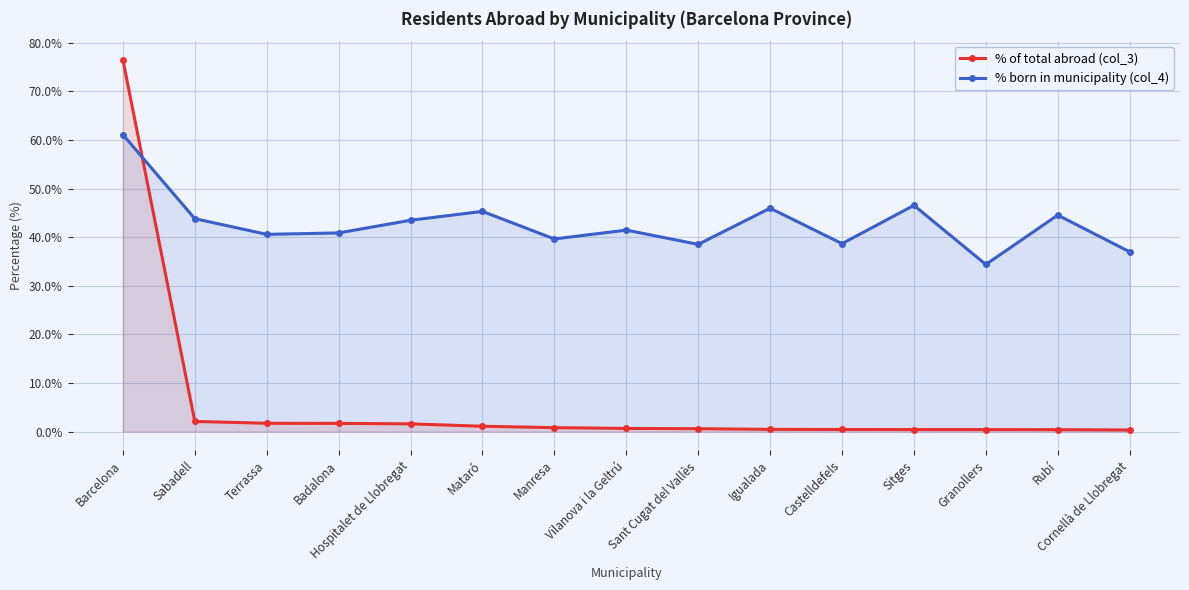

True or false: % born in municipality (col_4) has a value of 71.4 at Mataró.

False